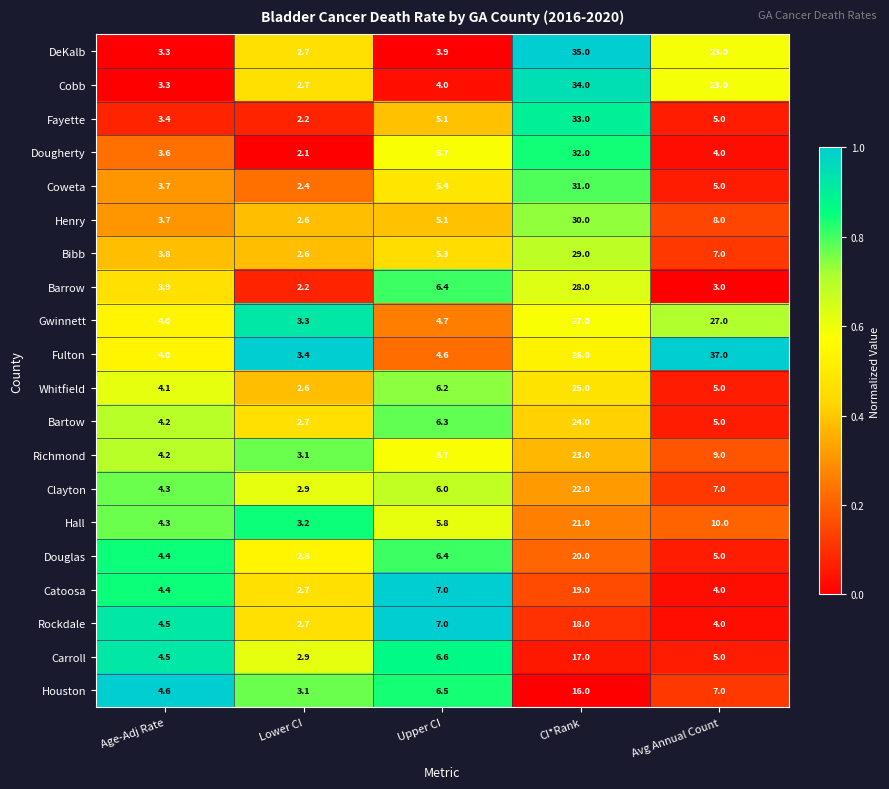

Which series has the largest total across all categories?

Fulton